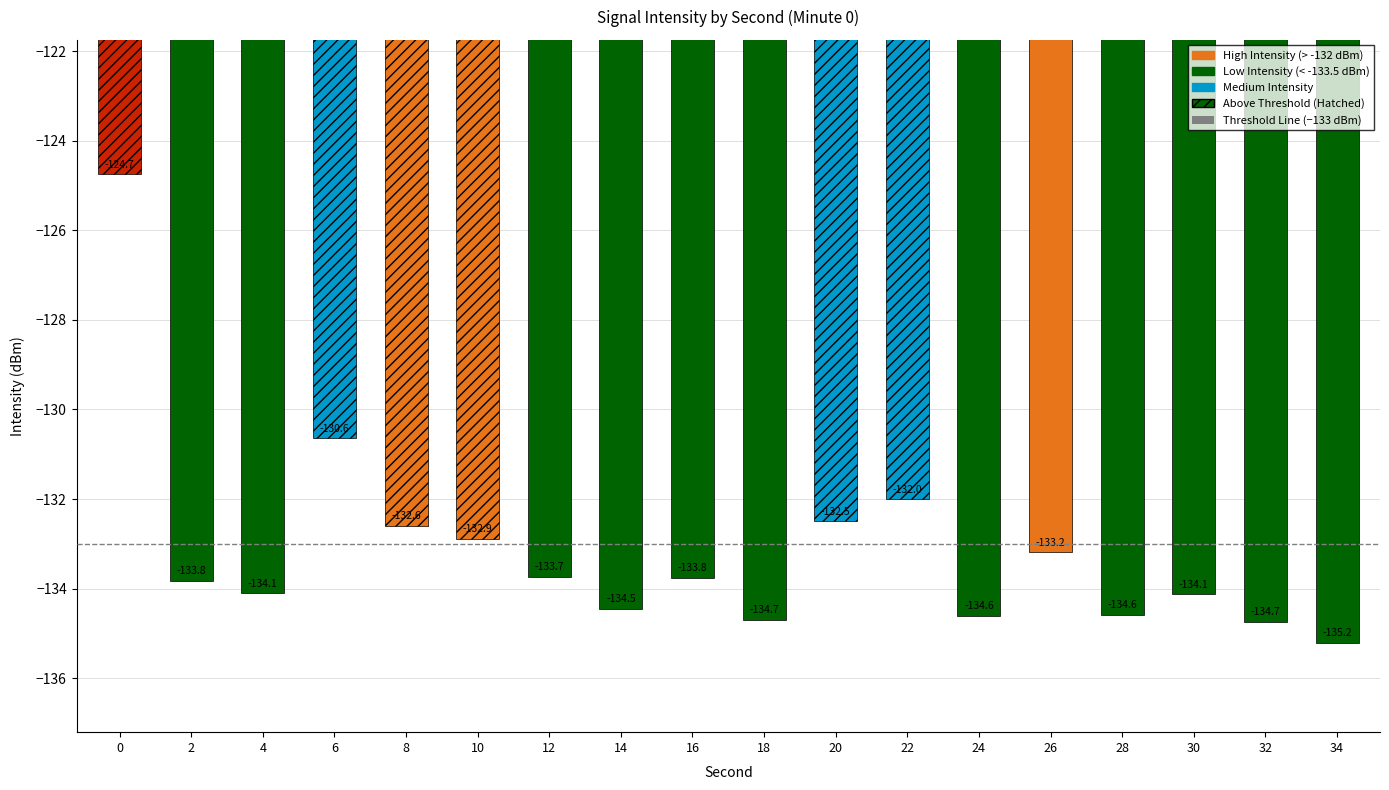

Reading left to right, list all the values displayed in this chart.

0=-124.7	2=-133.8	4=-134.1	6=-130.6	8=-132.6	10=-132.9	12=-133.7	14=-134.5	16=-133.8	18=-134.7	20=-132.5	22=-132.0	24=-134.6	26=-133.2	28=-134.6	30=-134.1	32=-134.7	34=-135.2